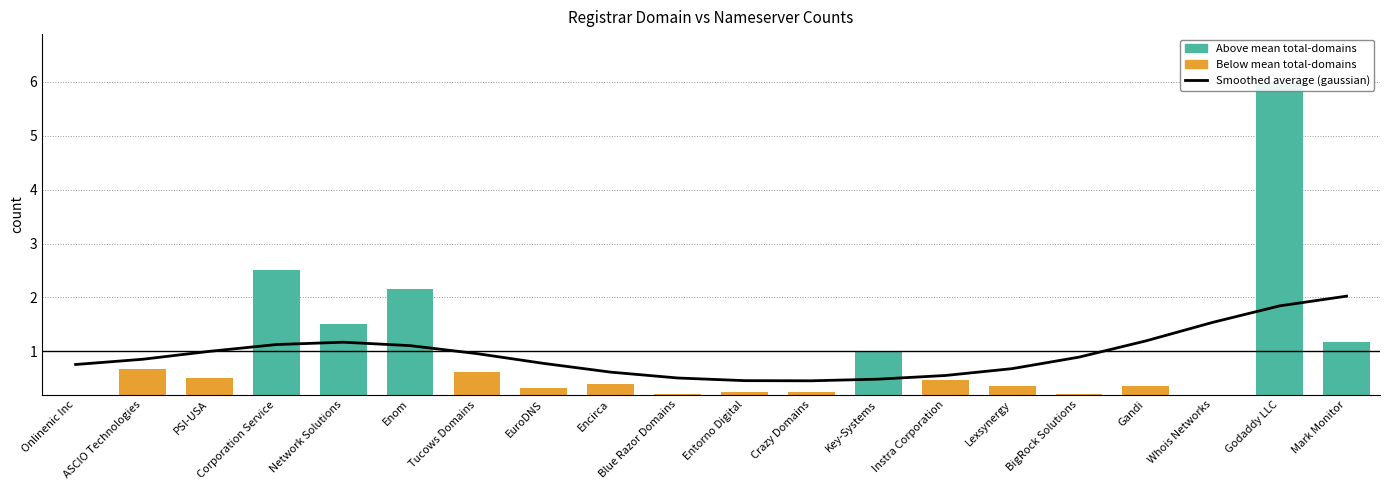

What is the sum of all values?

19.0